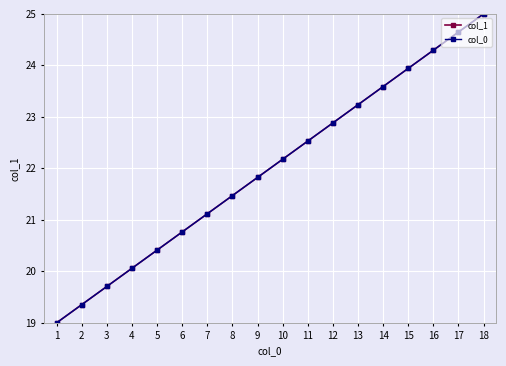

Where is col_1 nearest to the value 22?

9